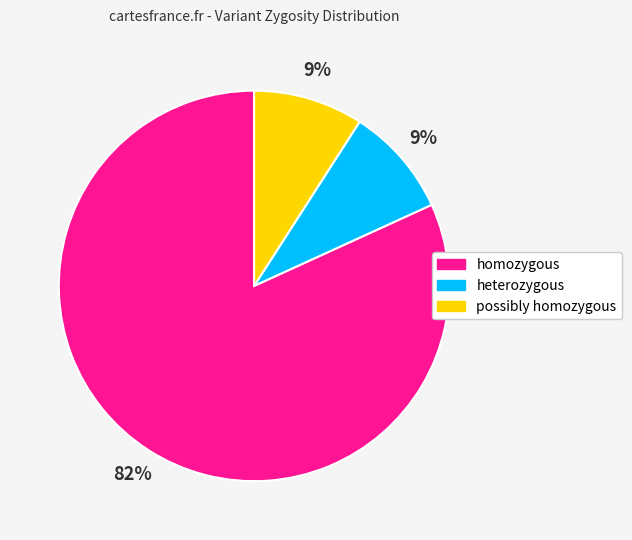

To the nearest percent, what percentage of the pie is possibly homozygous?

9%